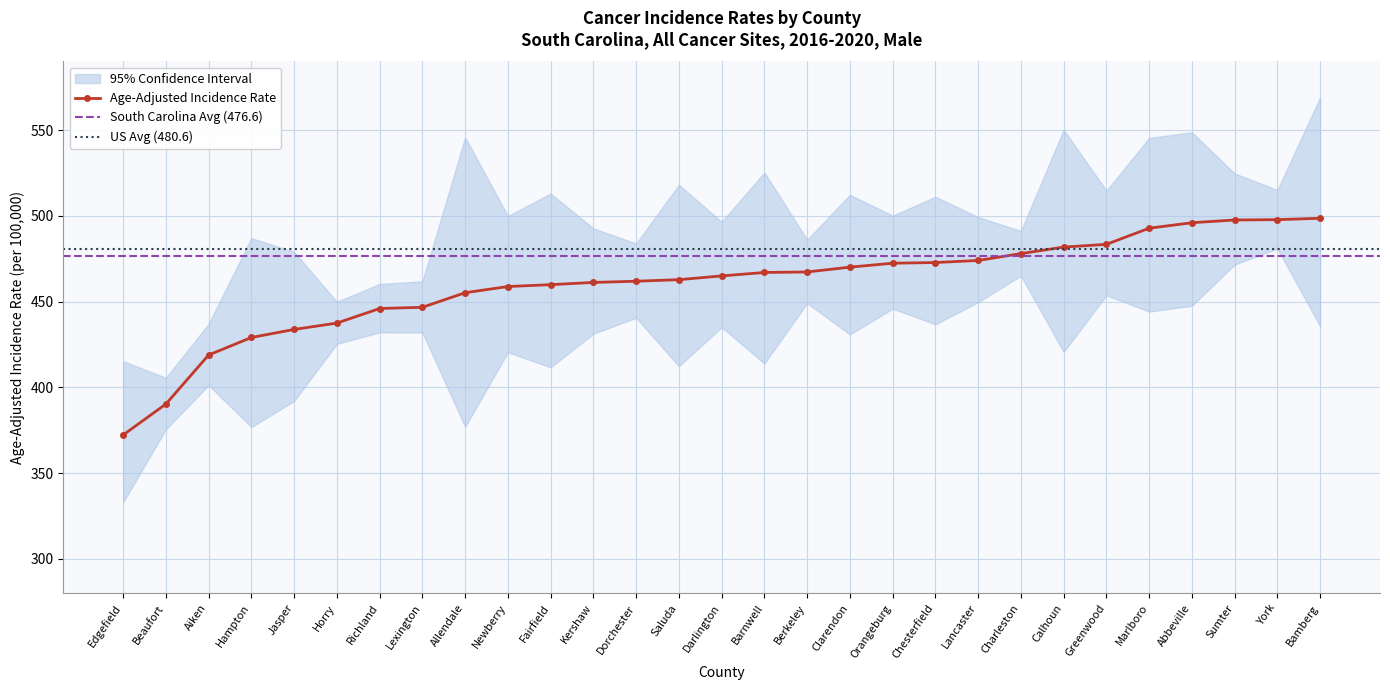

What position from the left is Kershaw?

12